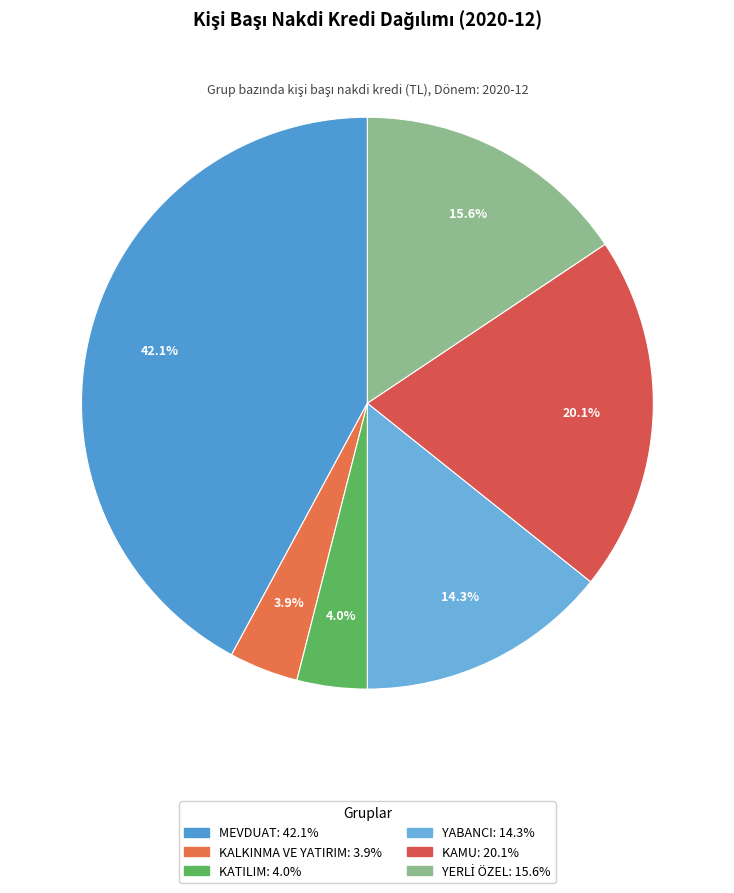

Between YABANCI and MEVDUAT, which is larger?

MEVDUAT